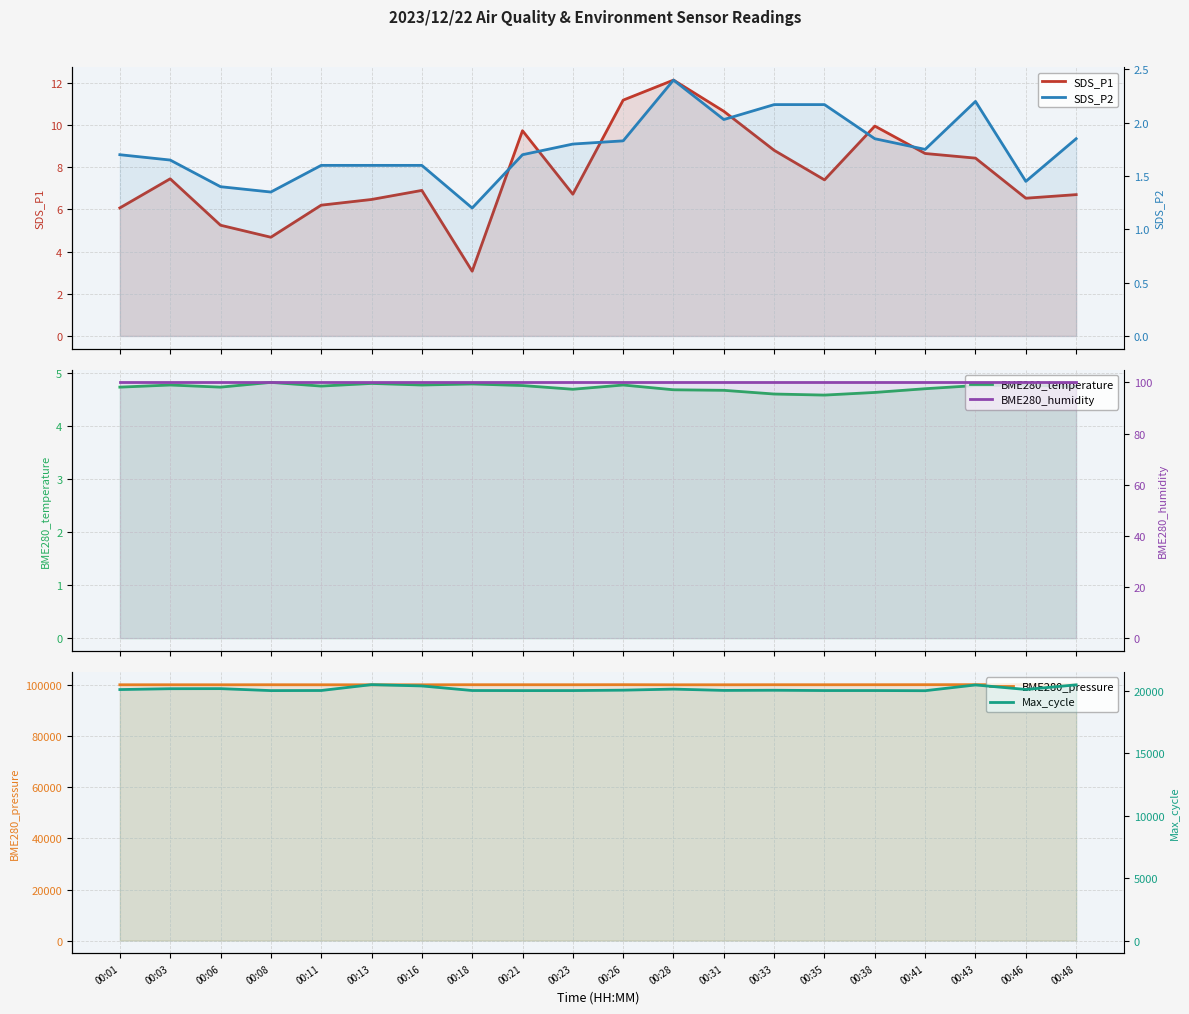

True or false: BME280_temperature has more than 2 points higher than both neighbors.

True